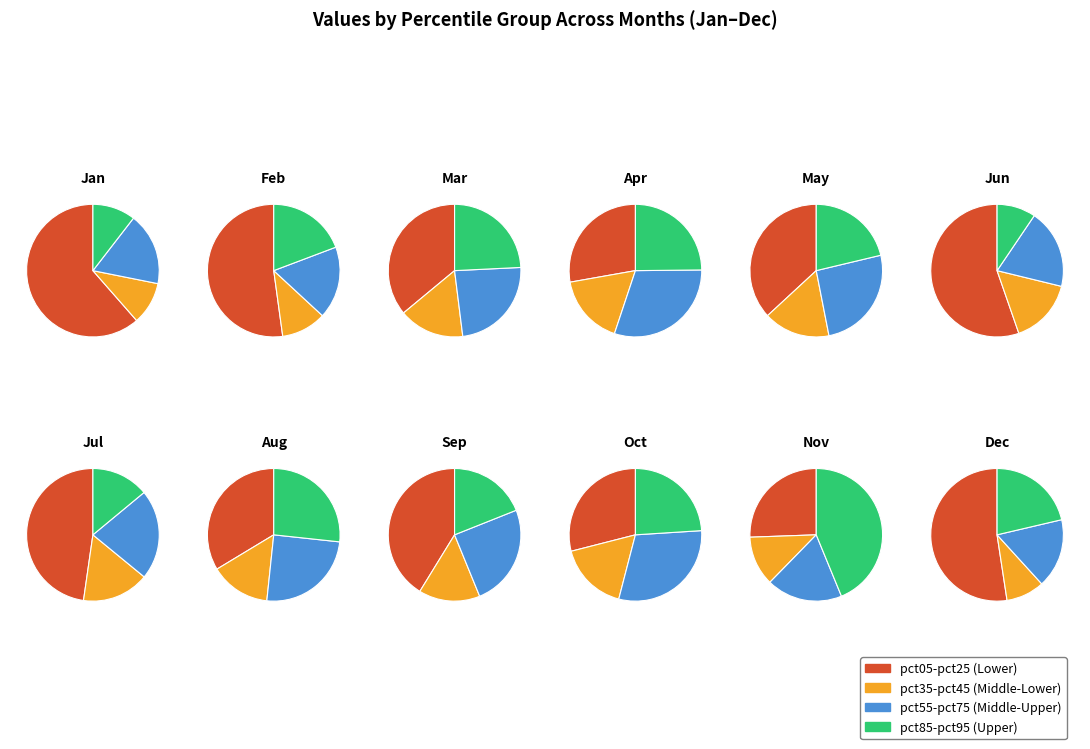

What percentage do pct45 and pct35 together represent?

10.4%